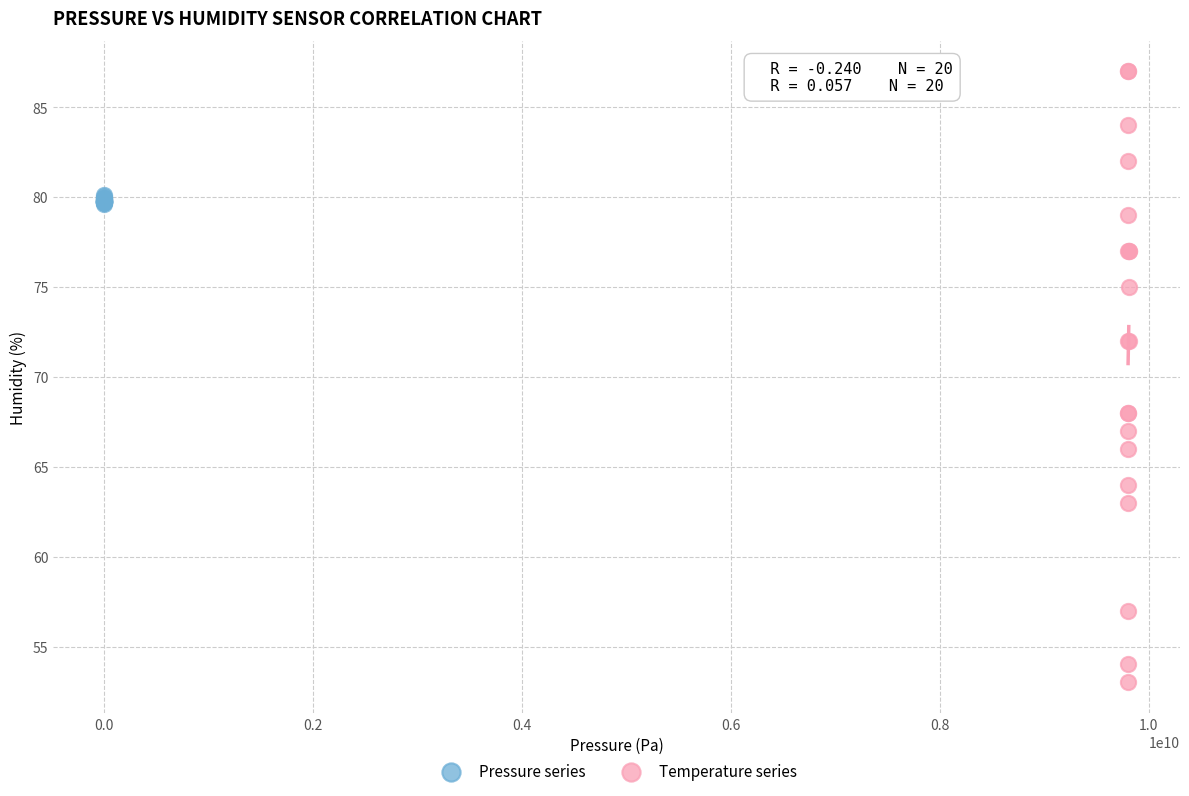

Which series reaches the maximum Y coordinate?

Temperature series